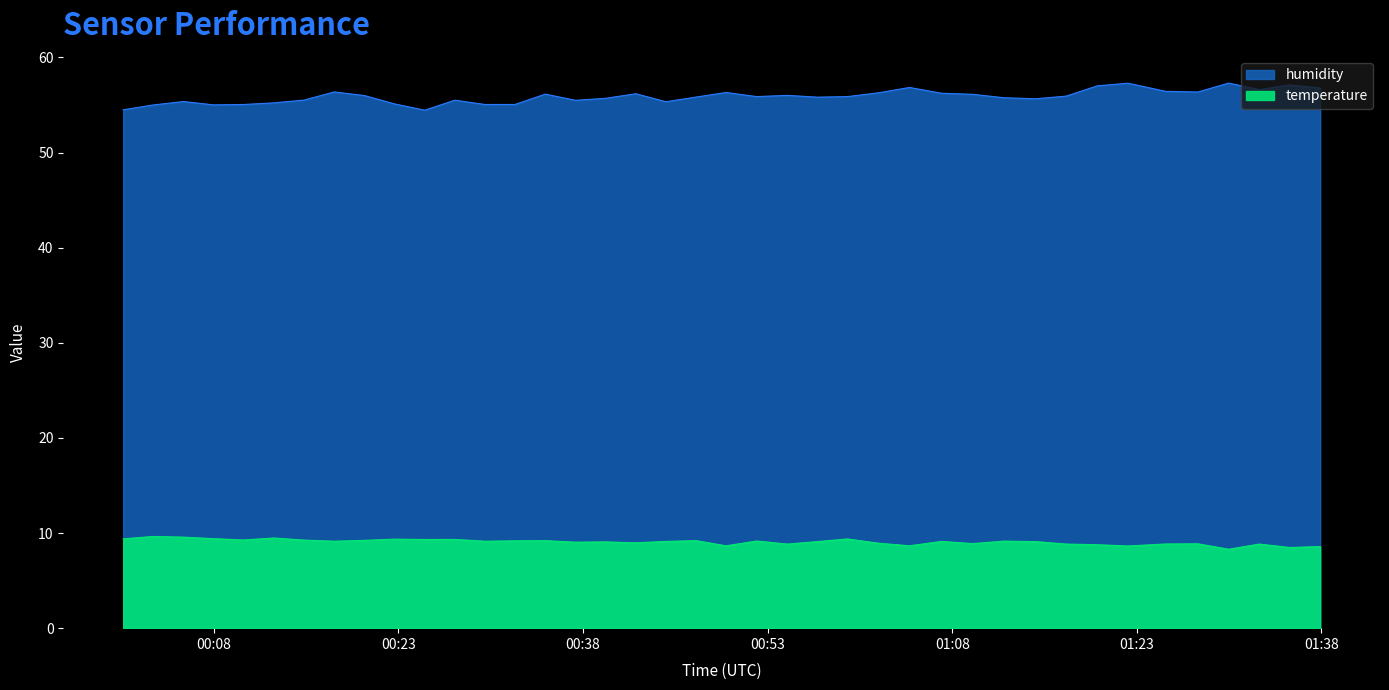

Rank the series by their maximum value, from lowest to highest.

temperature, humidity